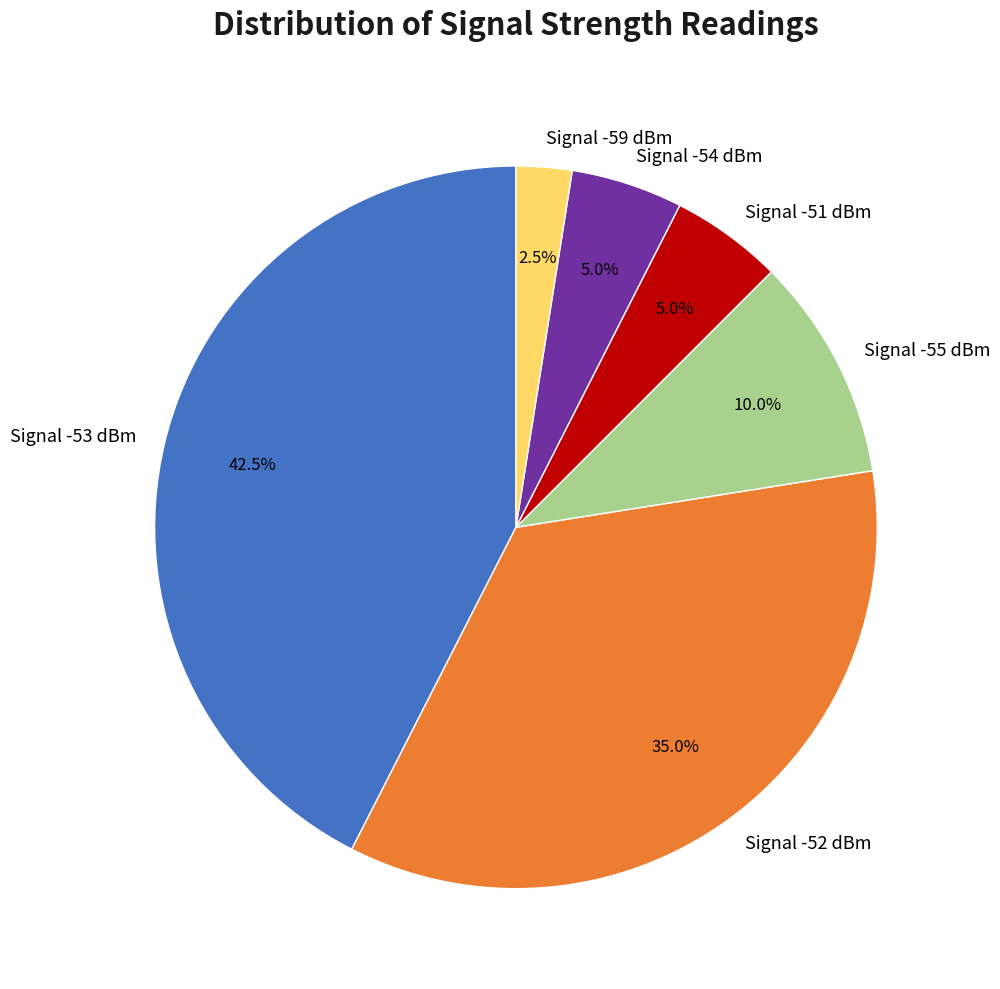

What is the largest slice in the pie chart?

Signal -53 dBm